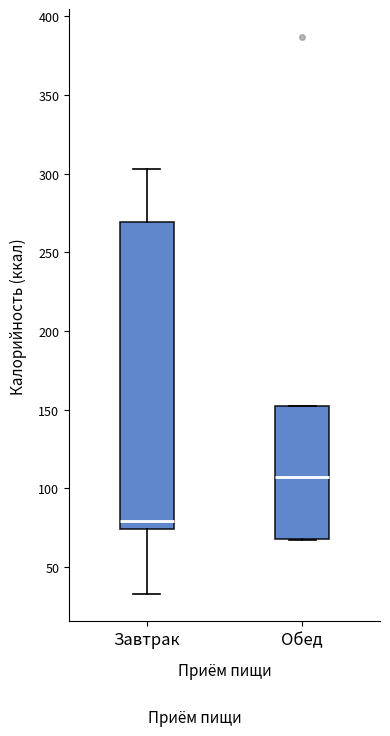

Where does the median line of the box for Обед sit on the y-axis? The values are not printed on the chart, so give them approximately, as read against the axis.

105